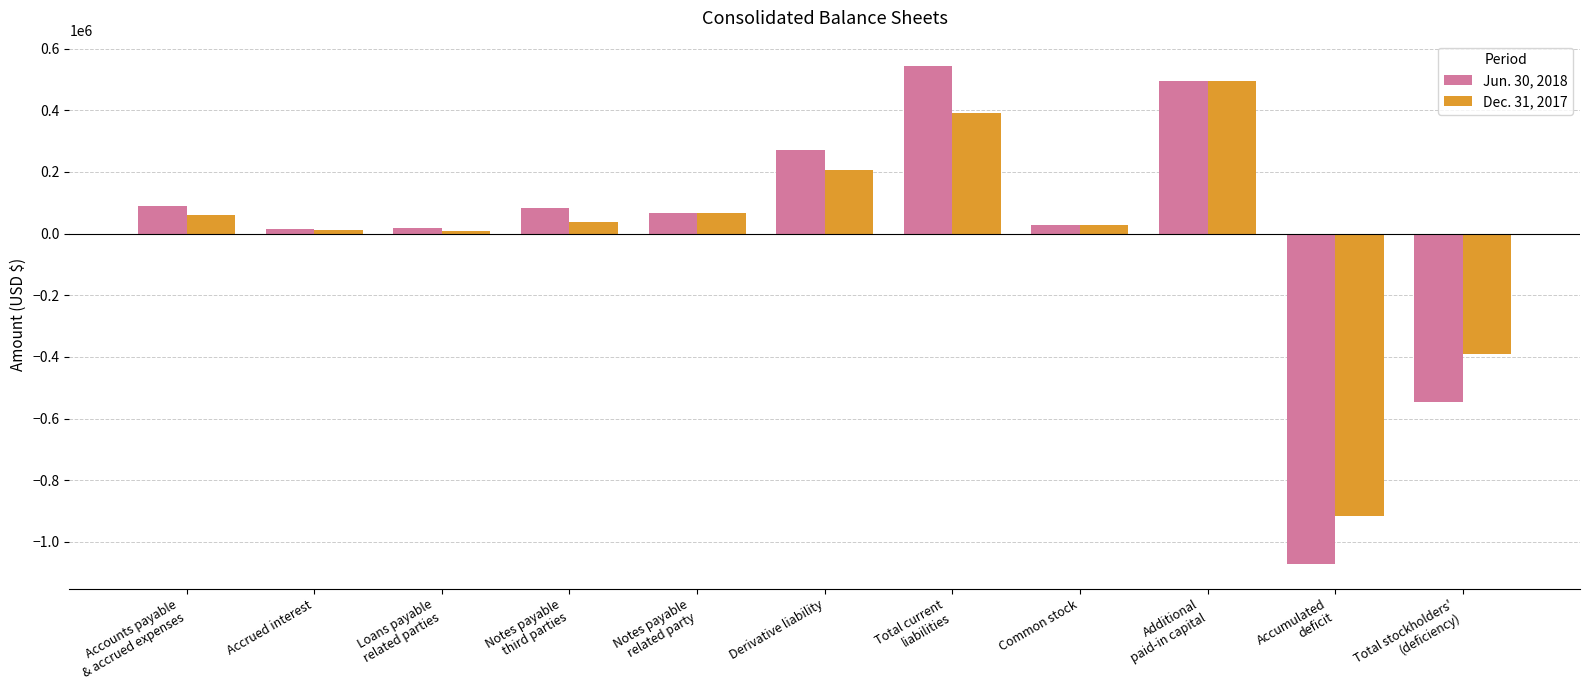

What are all the series names shown in the legend?

Jun. 30, 2018, Dec. 31, 2017